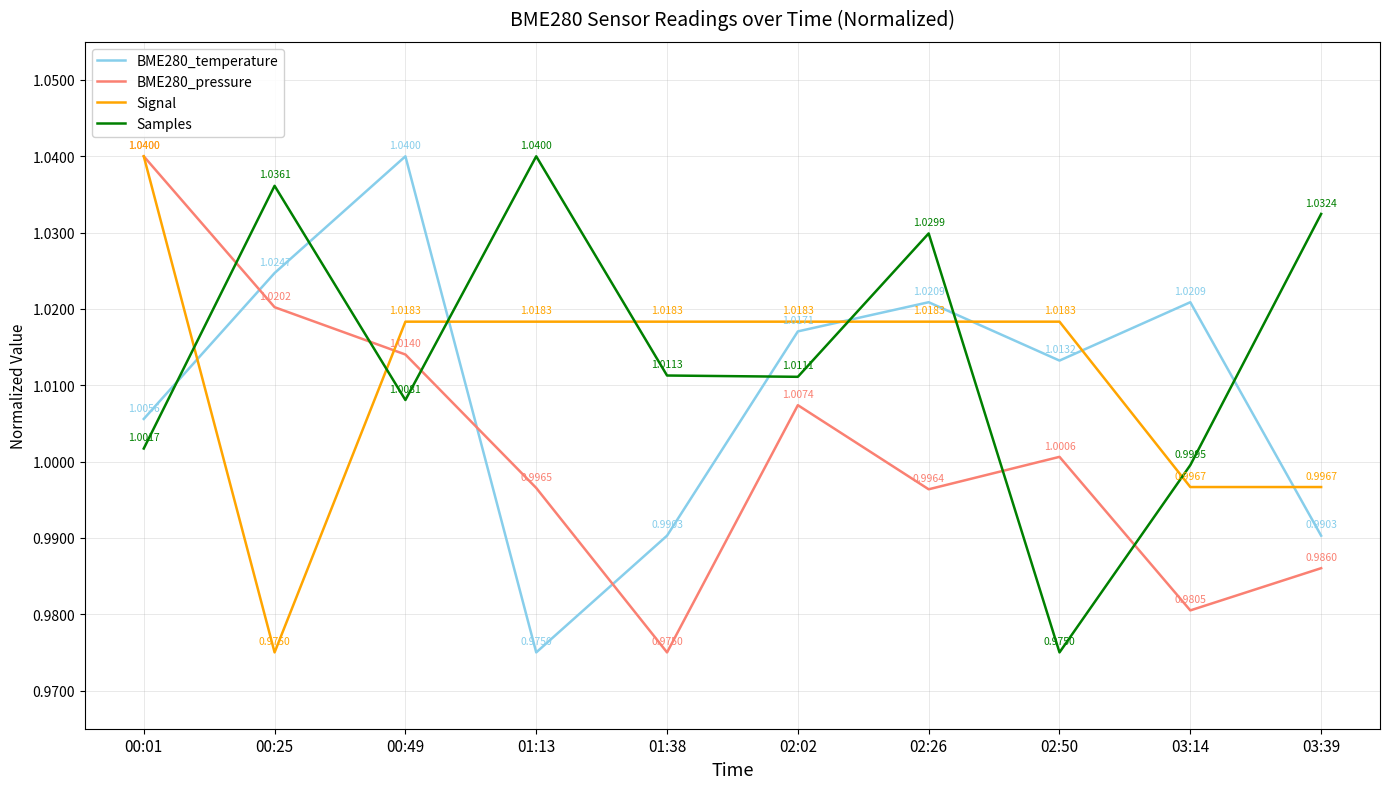

List the series in order of their overall mean, lowest first.

BME280_pressure, BME280_temperature, Signal, Samples